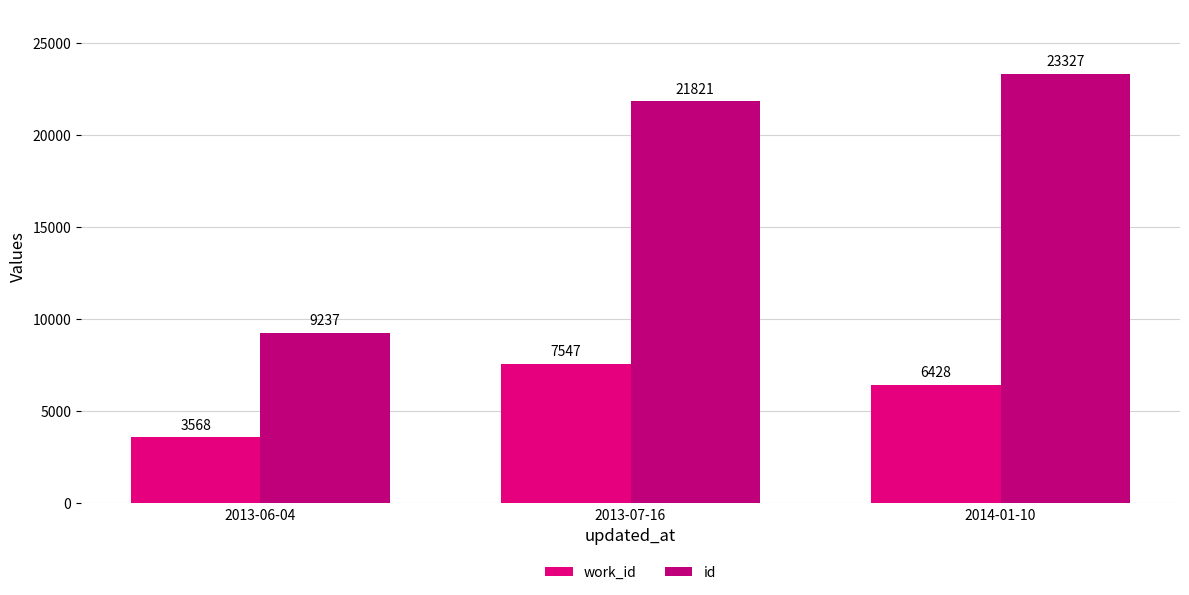

What is the difference between the highest and lowest values at 2013-07-16?

14274